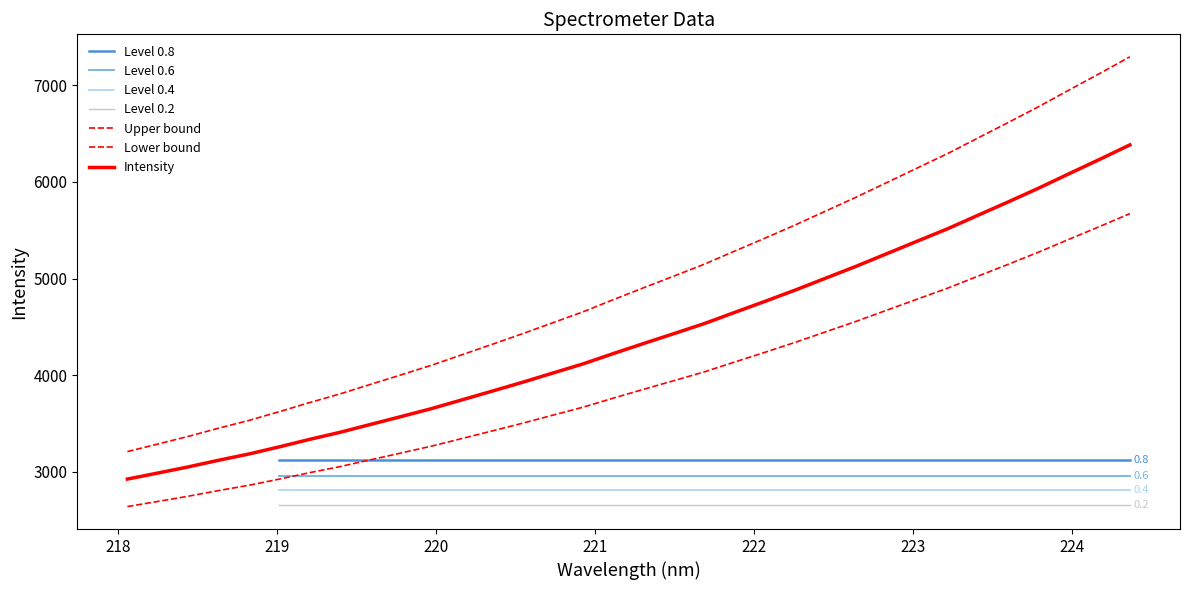

What is the label of the 18th point from the right?

221.1174